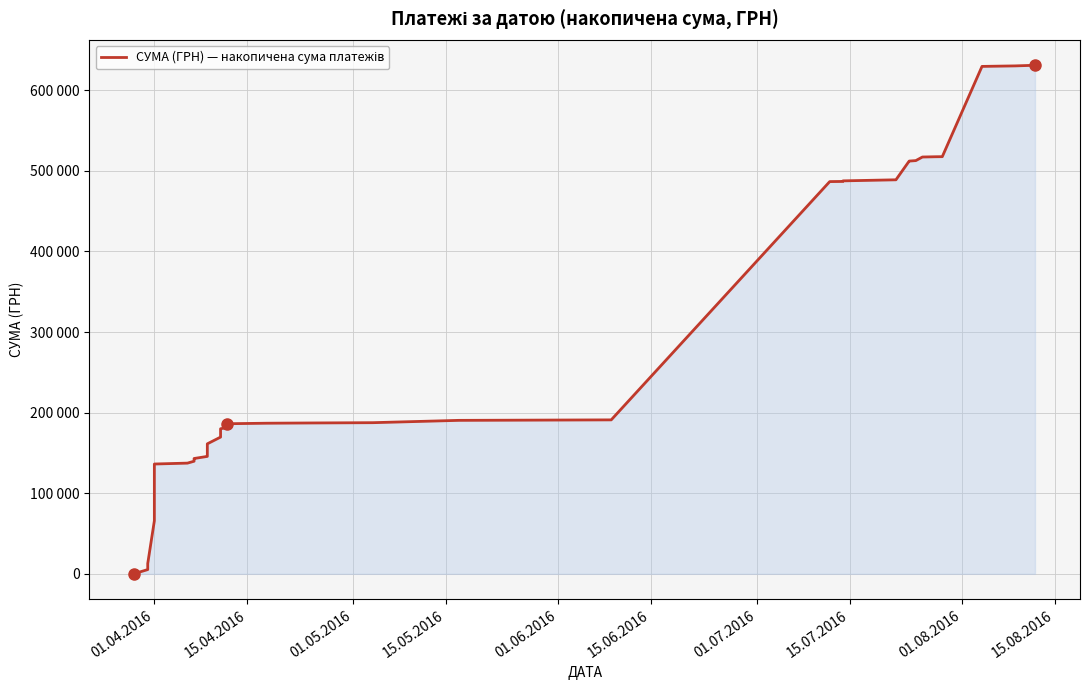

How many lines are shown in the chart?

1